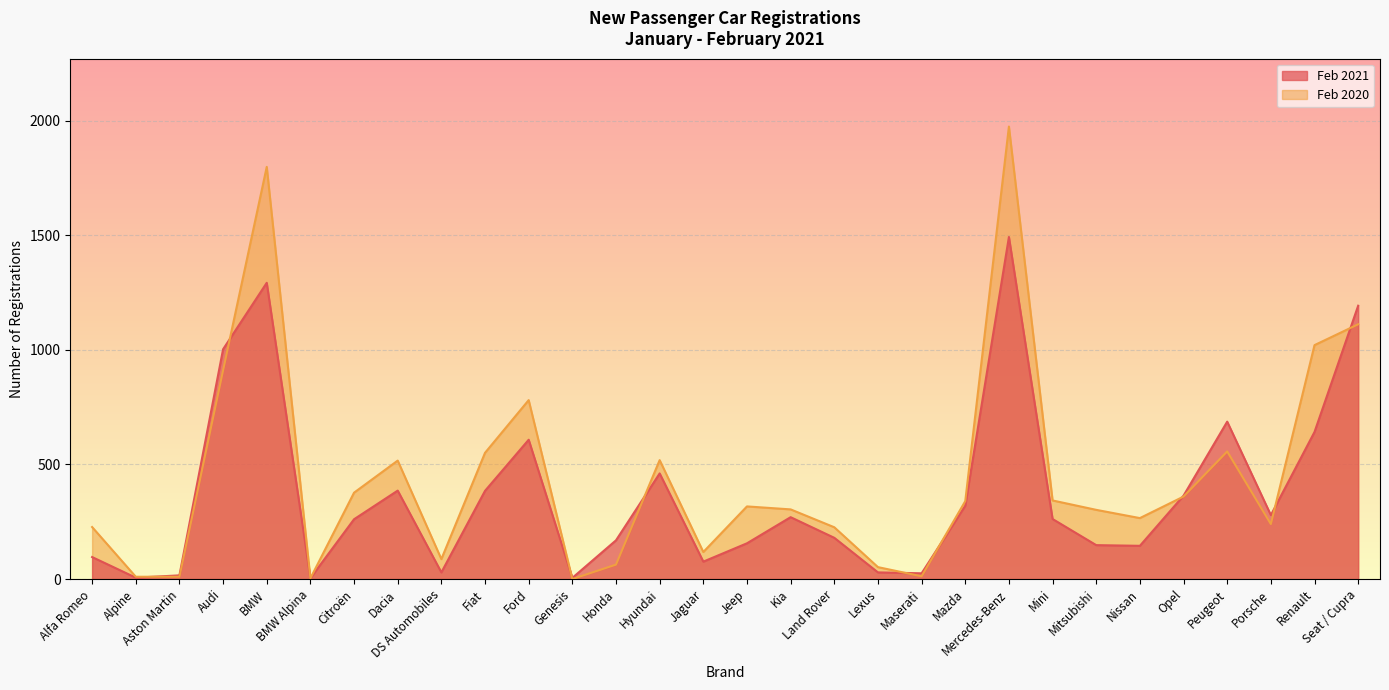

What is the average value of the Feb 2021 series?

366